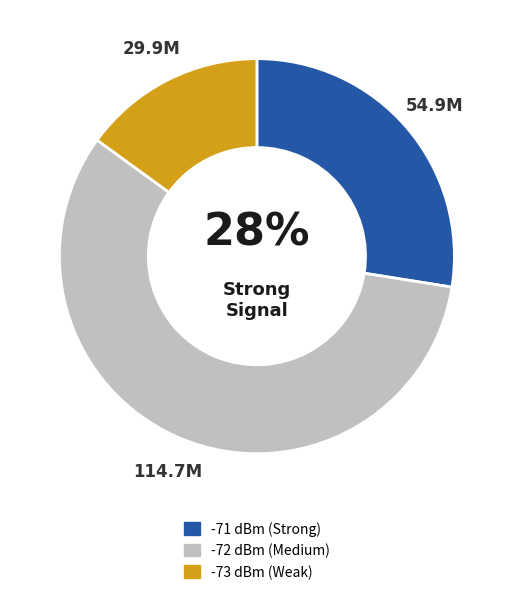

Is there a majority slice in this chart?

Yes